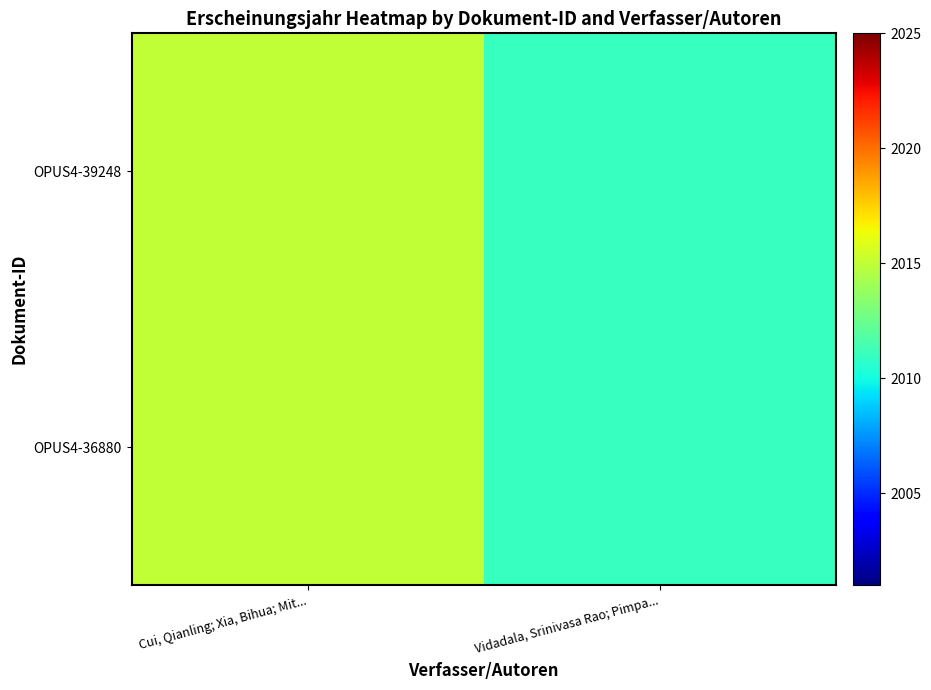

Between Cui, Qianling; Xia, Bihua; Mit... and Vidadala, Srinivasa Rao; Pimpa..., which is larger?

Cui, Qianling; Xia, Bihua; Mit...